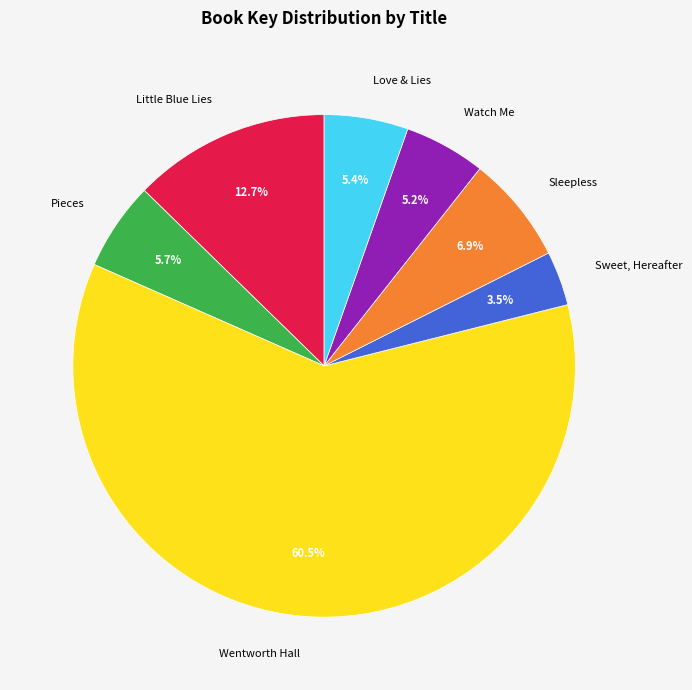

Between Sleepless and Love & Lies, which is larger?

Sleepless